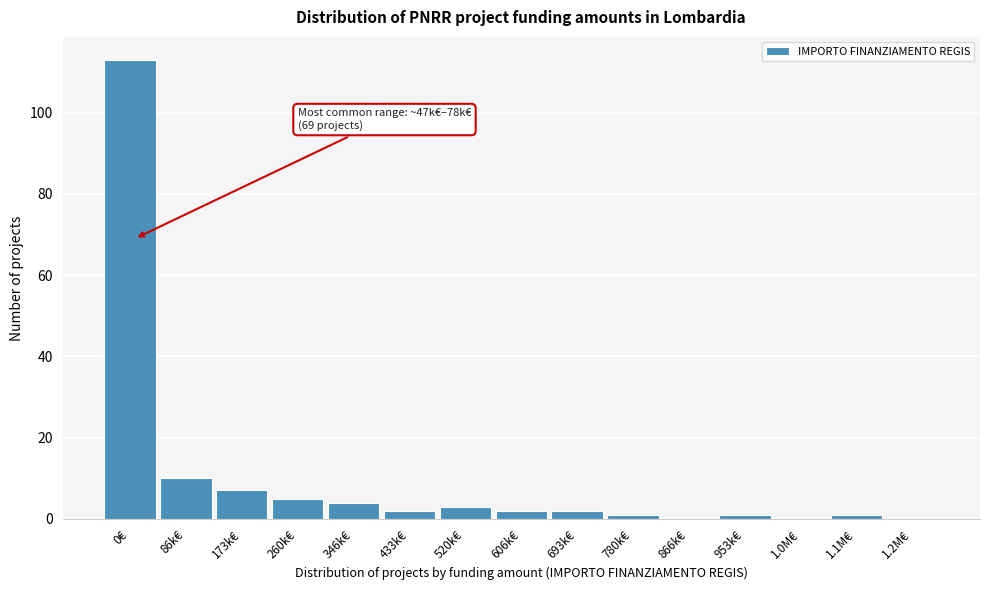

Reading left to right, extract all data points from this chart.

0€=113	86k€=10	173k€=7	260k€=5	346k€=4	433k€=2	520k€=3	606k€=2	693k€=2	780k€=1	866k€=0	953k€=1	1.0M€=0	1.1M€=1	1.2M€=0